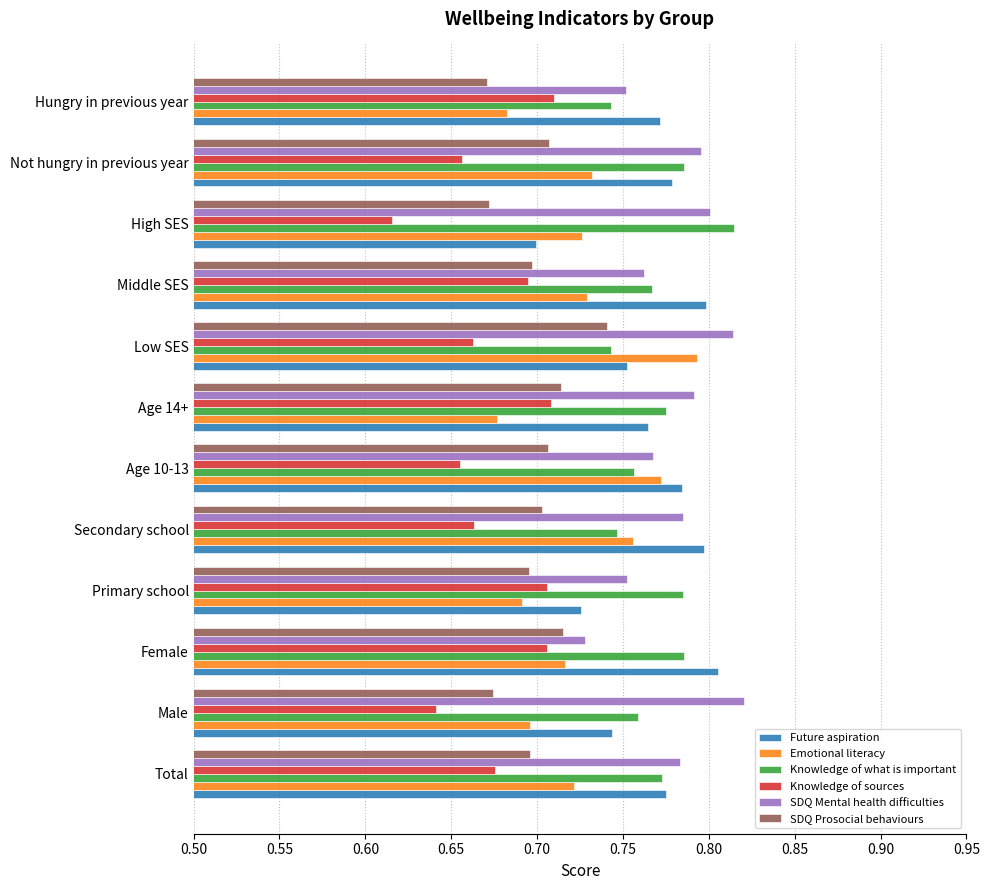

The value of SDQ Mental health difficulties at Middle SES is 0.8. True or false?

True